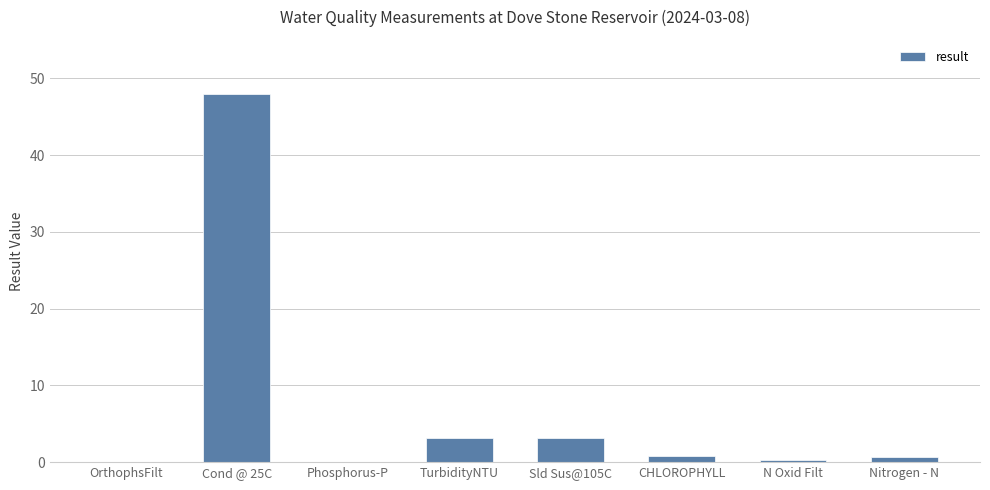

Is it true that the value at Phosphorus-P is 0.0?

True